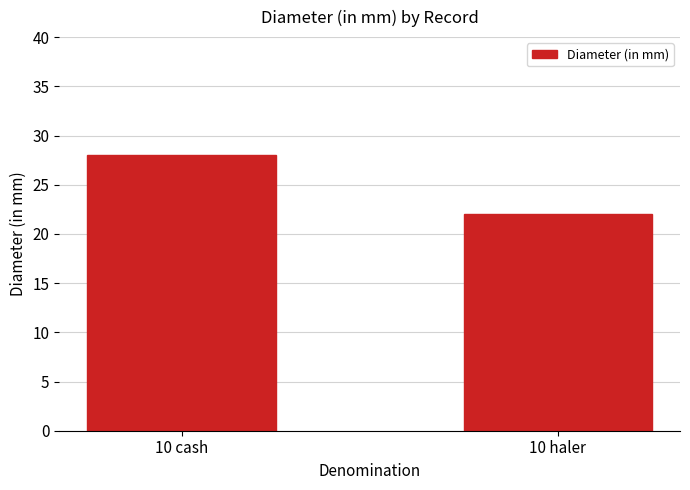

What is the approximate value at 10 cash?

28